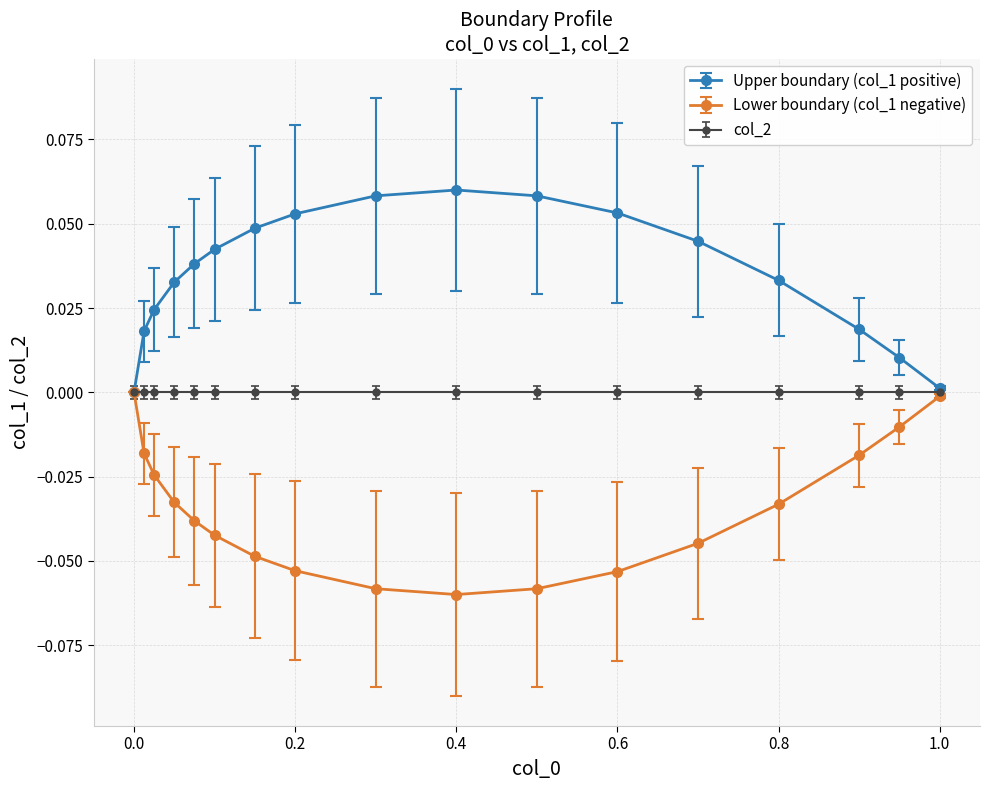

Which series has the largest total across all categories?

Upper boundary (col_1 positive)